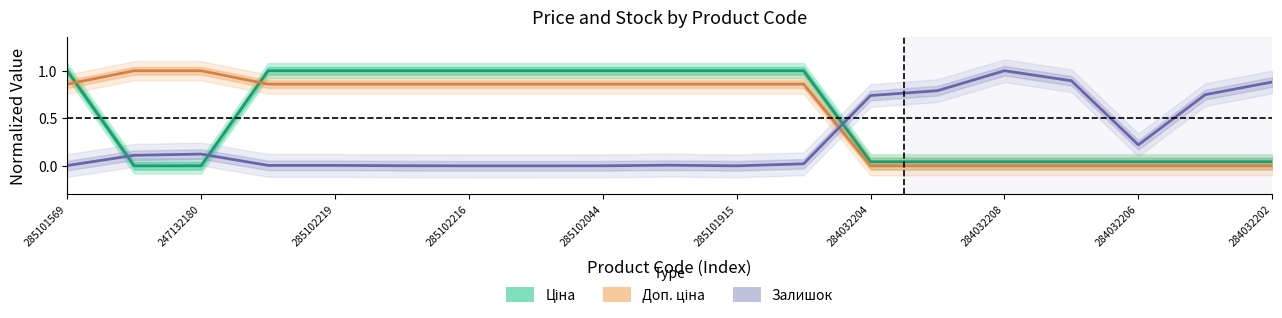

What is the difference between the second highest and second lowest values in the Доп. ціна series?

1.0